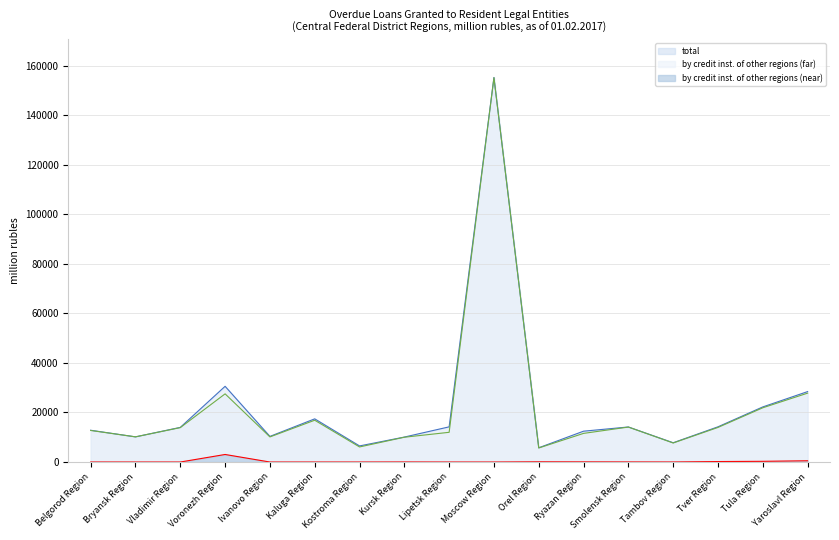

What is the total value across all series at Tula Region?

44433